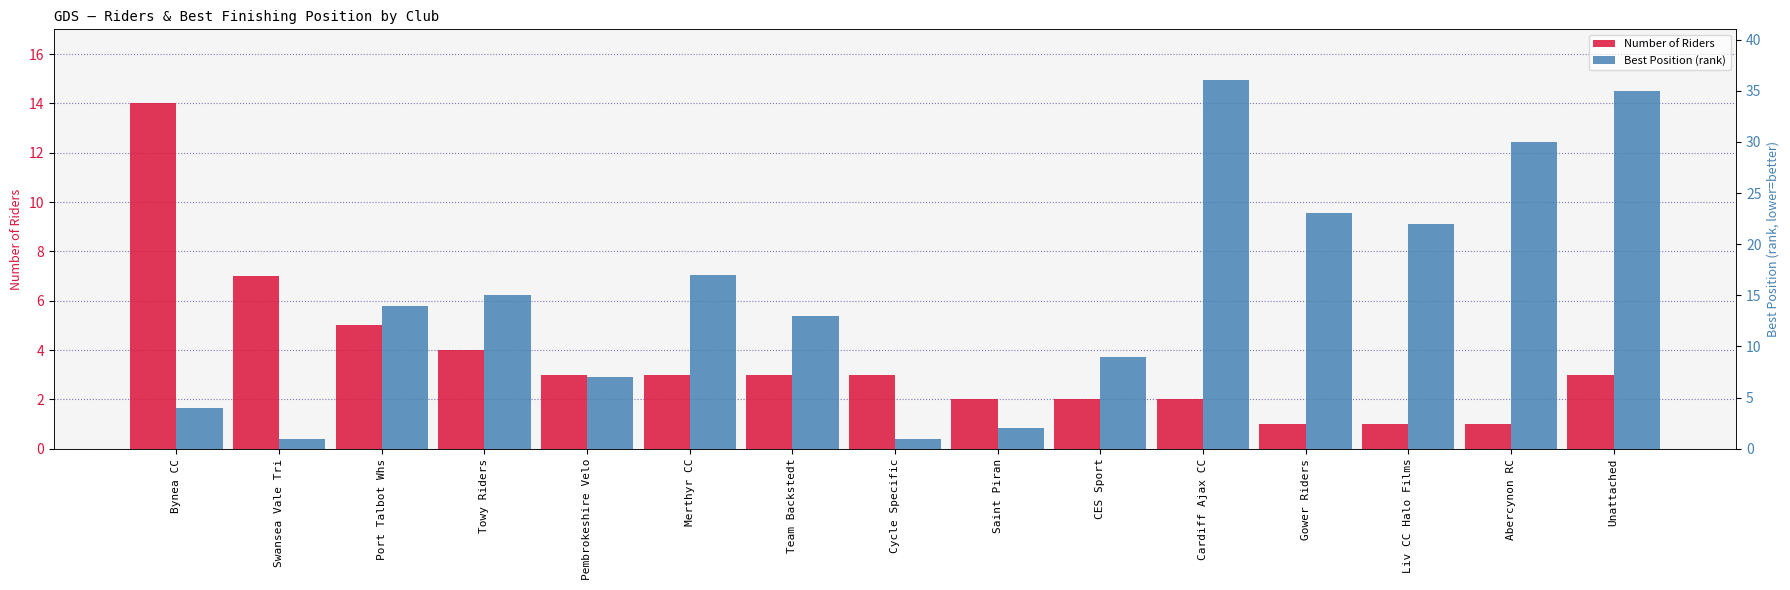

Does the chart contain any negative values?

No